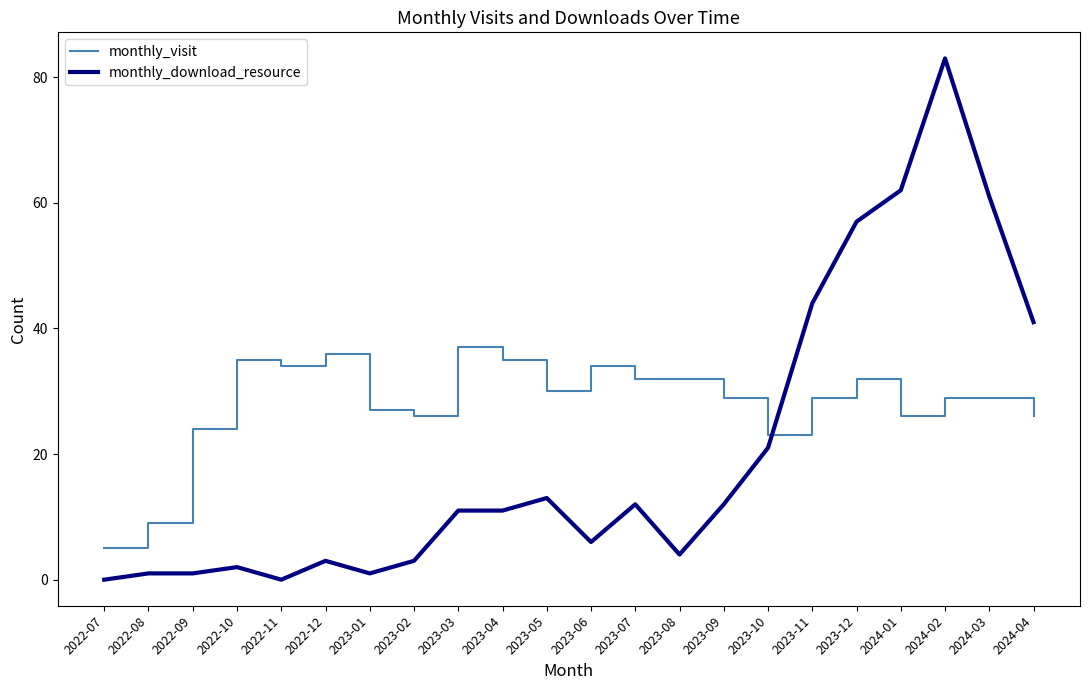

How many times do monthly_download_resource and monthly_visit cross each other?

1